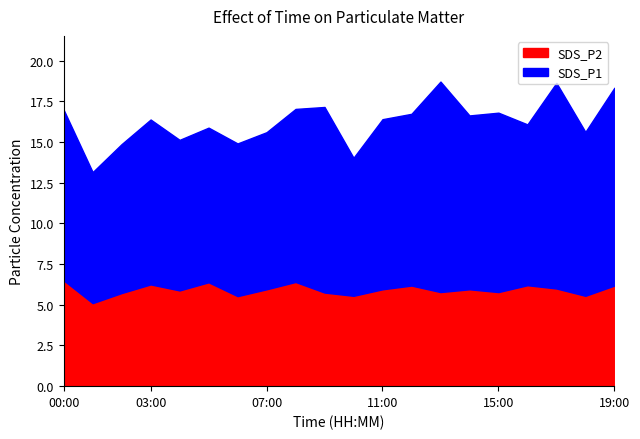

What is the label of the 11th point from the left?

10:00